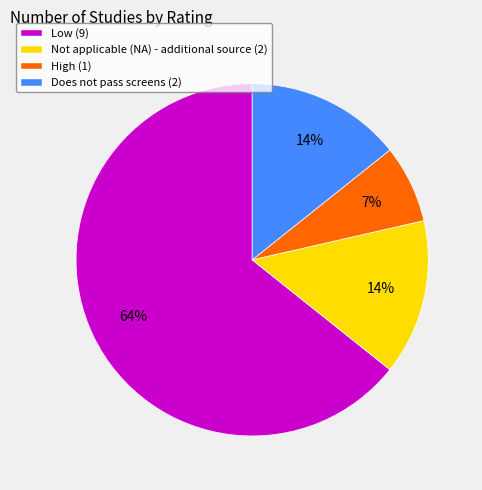

Is there any slice that represents more than half of the pie?

Yes